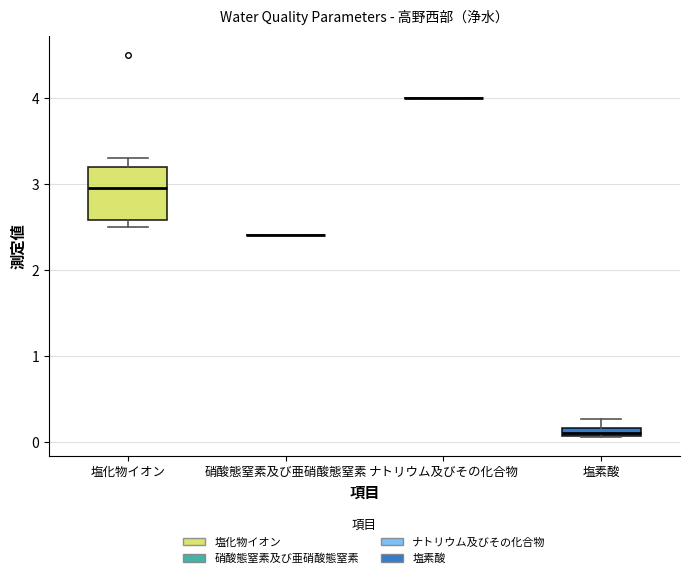

Which box is the tallest, from its lower edge to its upper edge?

塩化物イオン